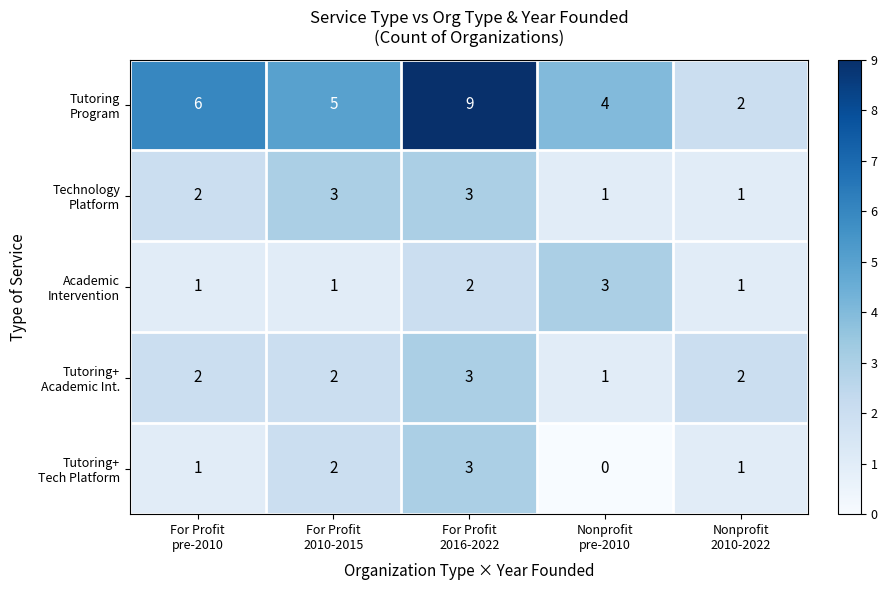

At how many categories does at least one series exceed 0?

5